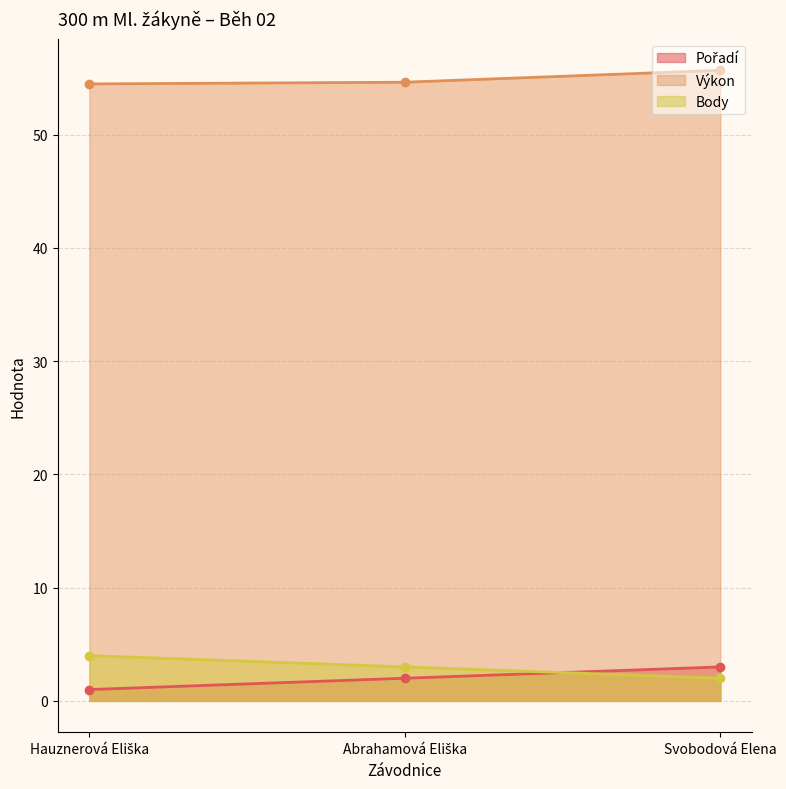

How many lines are shown in the chart?

3